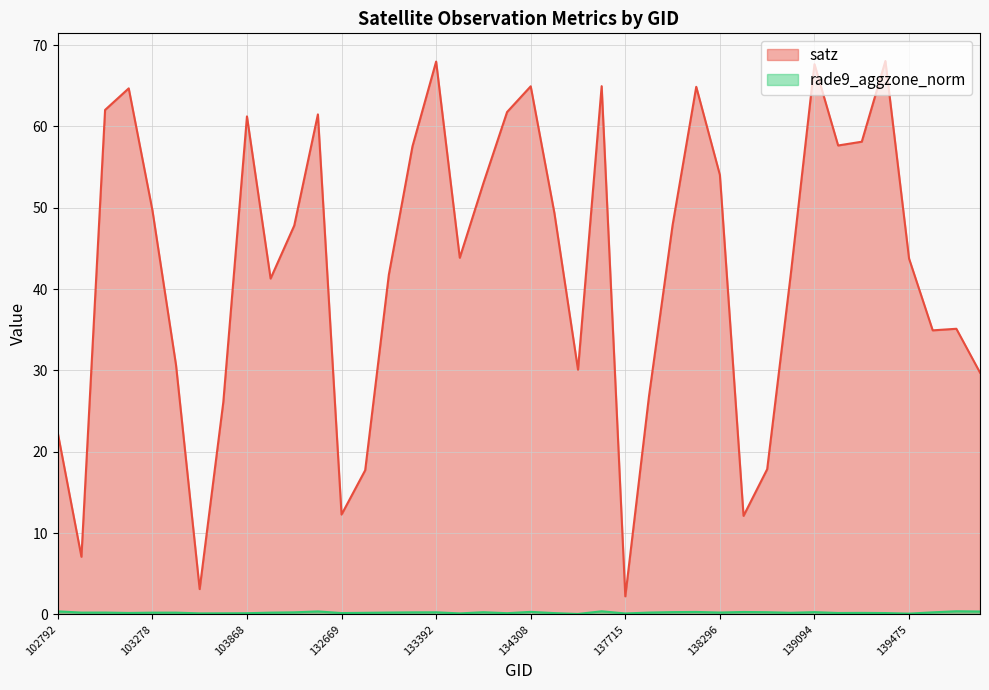

Which has a higher value, 132123 or 137715?

132123